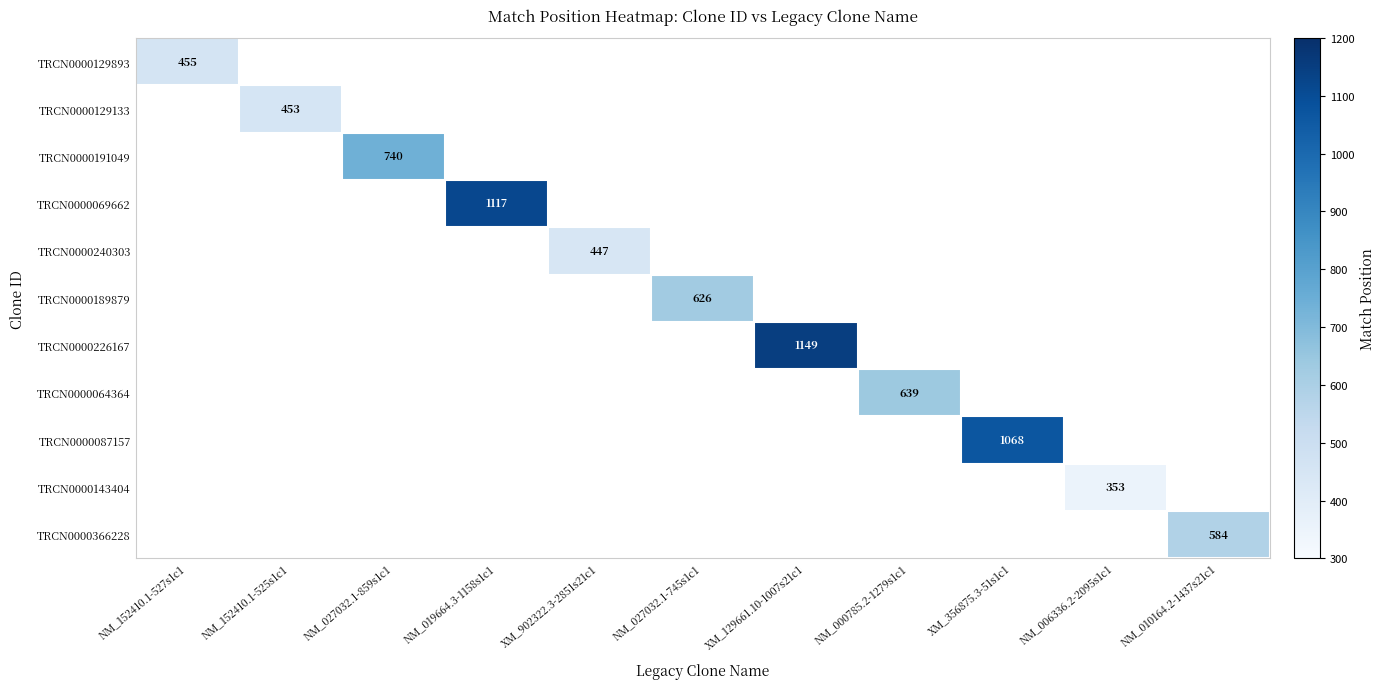

The value of TRCN0000191049 at NM_027032.1-859s1c1 is 740. True or false?

True